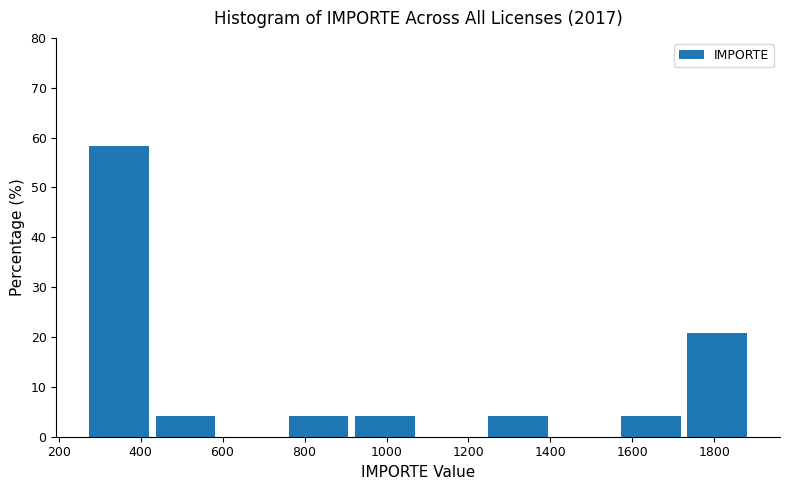

How tall is the bar that spans 920 to 1080 on the x-axis? Neither the bar edges nor the heights are printed on the chart, so give them approximately, as read against the axes.

4